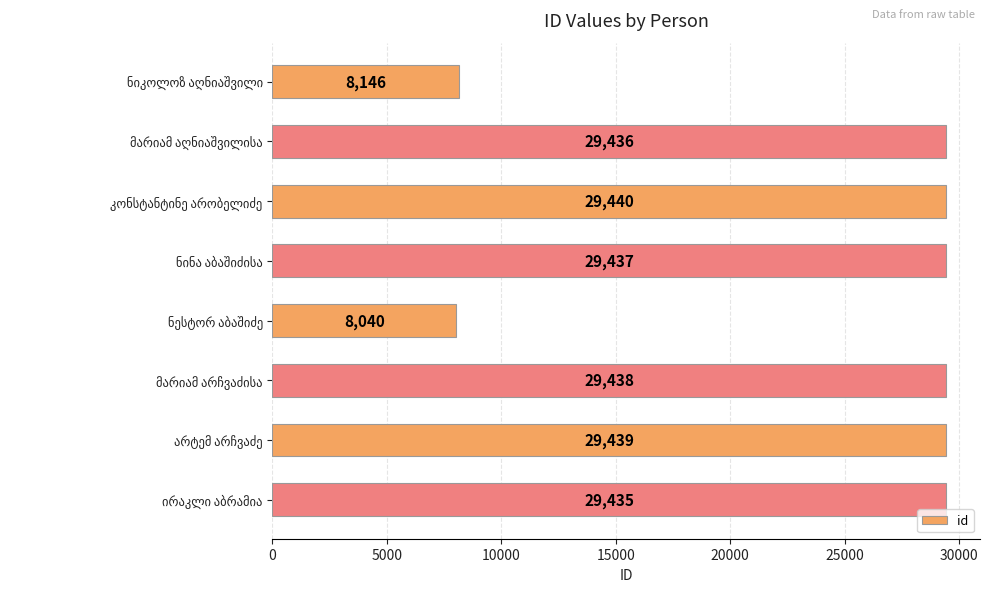

What is the average value?

24101